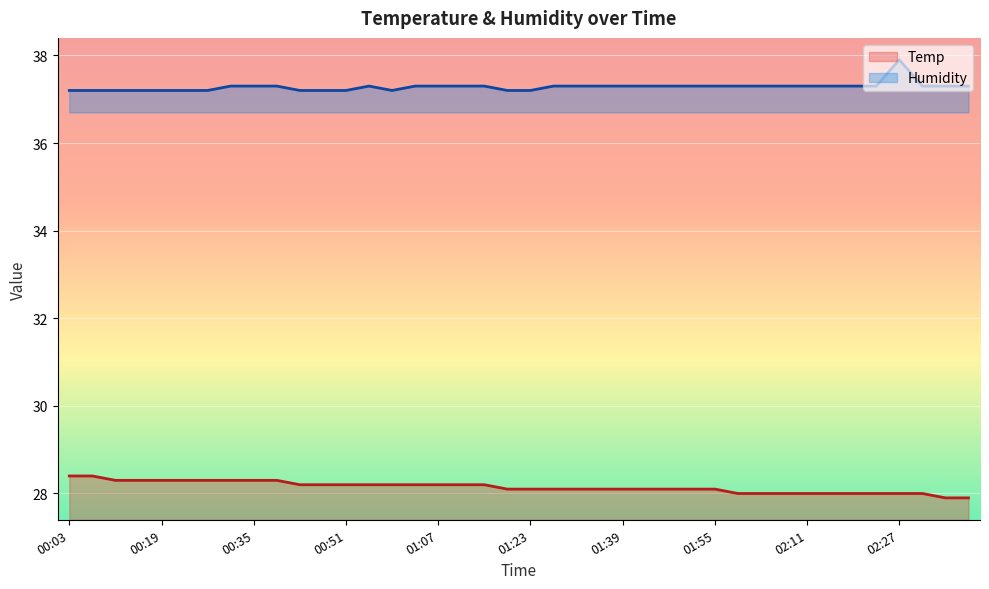

How many values in the Temp series are below 28?

2